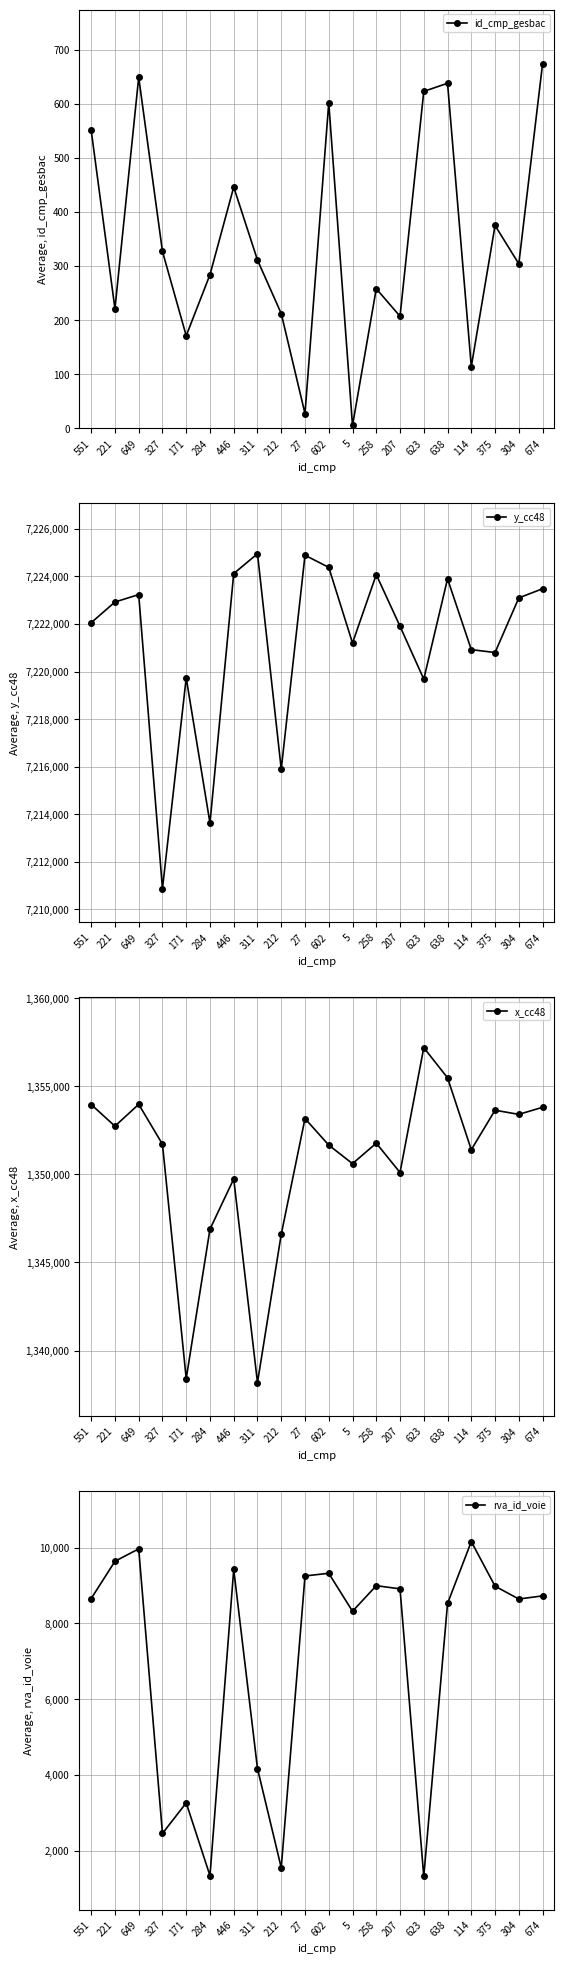

Reading left to right, extract all data points from this chart.

id_cmp_gesbac: 551=551.0	221=221.0	649=649.0	327=327.0	171=171.0	284=284.0	446=446.0	311=311.0	212=212.0	27=27.0	602=602.0	5=5.0	258=258.0	207=207.0	623=623.0	638=638.0	114=114.0	375=375.0	304=304.0	674=674.0
y_cc48: 551=7222052.1	221=7222923.3	649=7223234.6	327=7210869.7	171=7219730.5	284=7213628.2	446=7224119.5	311=7224953.8	212=7215891.2	27=7224889.6	602=7224380.5	5=7221198.8	258=7224073.3	207=7221902.4	623=7219679.3	638=7223896.7	114=7220920.1	375=7220798.8	304=7223095.2	674=7223480.9
x_cc48: 551=1353961.6	221=1352733.0	649=1353972.5	327=1351709.8	171=1338417.2	284=1346891.5	446=1349741.4	311=1338189.3	212=1346599.4	27=1353163.6	602=1351659.1	5=1350606.7	258=1351769.5	207=1350103.9	623=1357186.7	638=1355475.7	114=1351396.2	375=1353637.5	304=1353401.9	674=1353803.8
rva_id_voie: 551=8654.0	221=9638.0	649=9967.0	327=2452.0	171=3259.0	284=1337.0	446=9423.0	311=4165.0	212=1547.0	27=9251.0	602=9322.0	5=8318.0	258=8994.0	207=8911.0	623=1315.0	638=8524.0	114=10159.0	375=8981.0	304=8642.0	674=8725.0